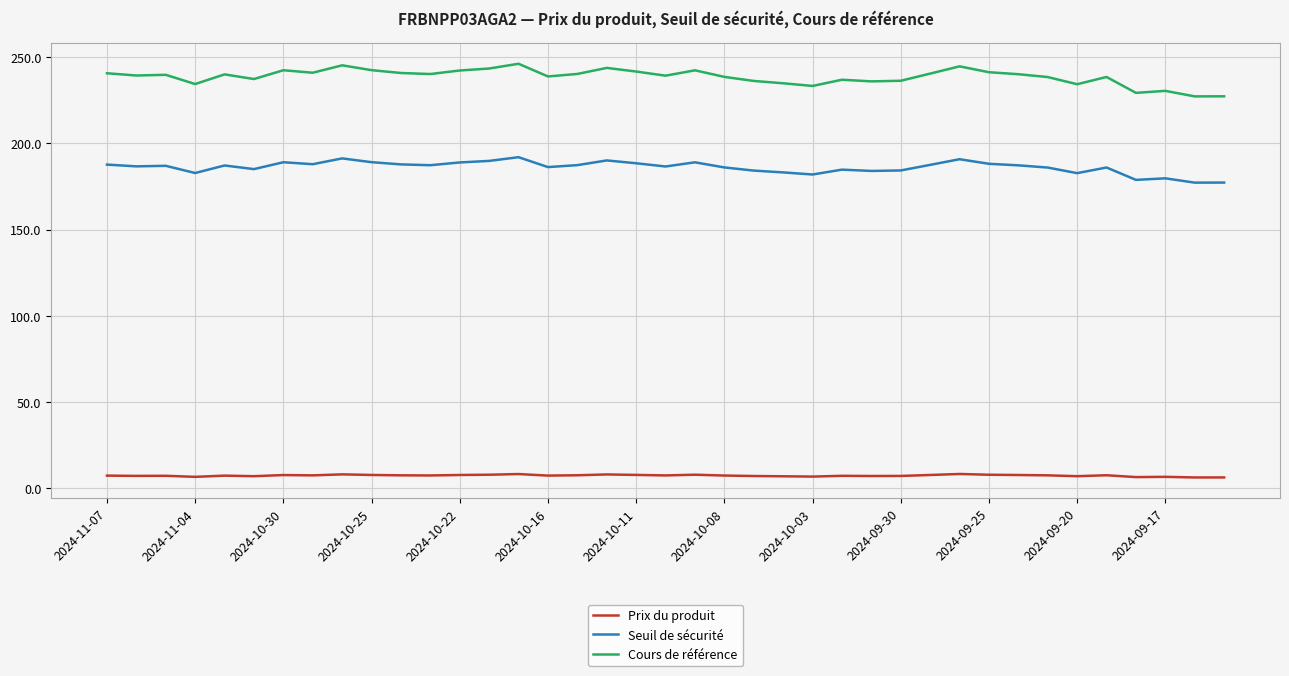

Which series has the largest range (max minus min)?

Cours de référence